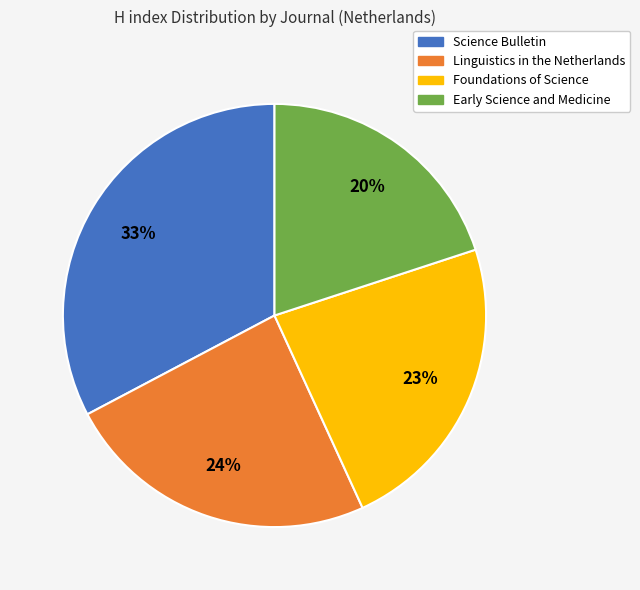

Count the number of slices in the pie.

4